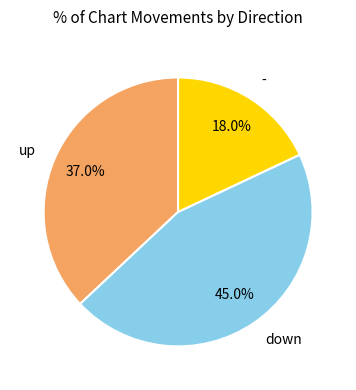

To the nearest percent, what portion does up represent?

37%